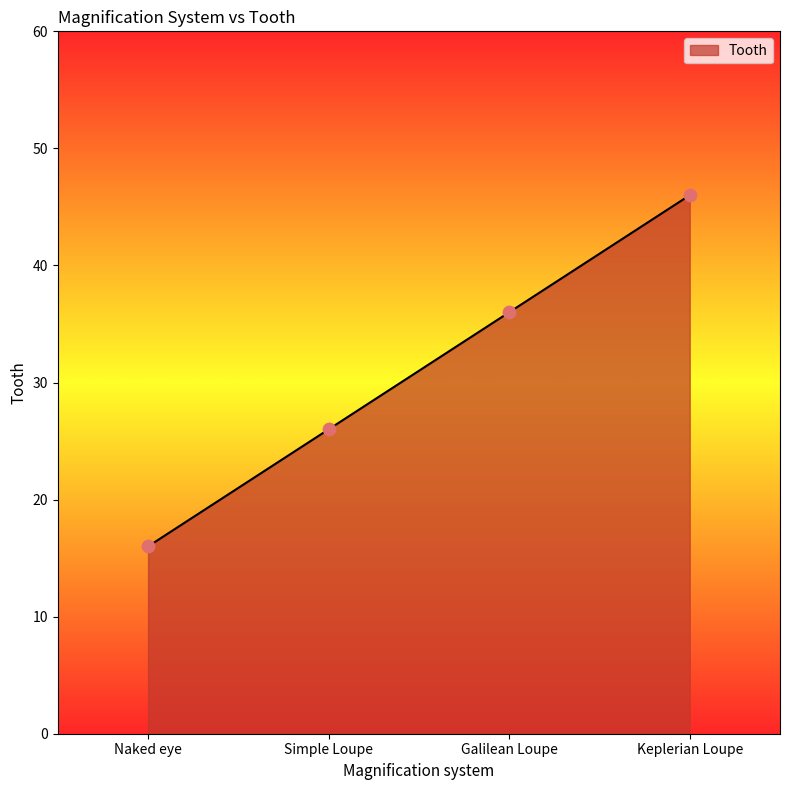

Between Simple Loupe and Galilean Loupe, which is larger?

Galilean Loupe